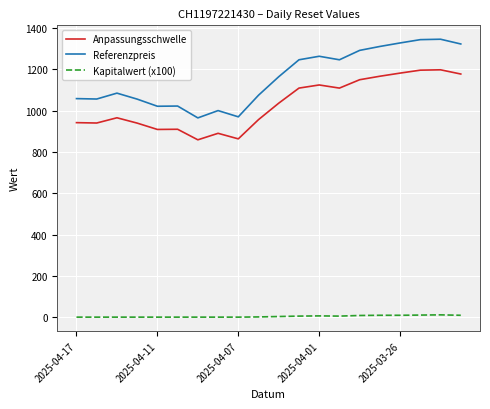

What is the lowest value of the Anpassungsschwelle series?

858.5